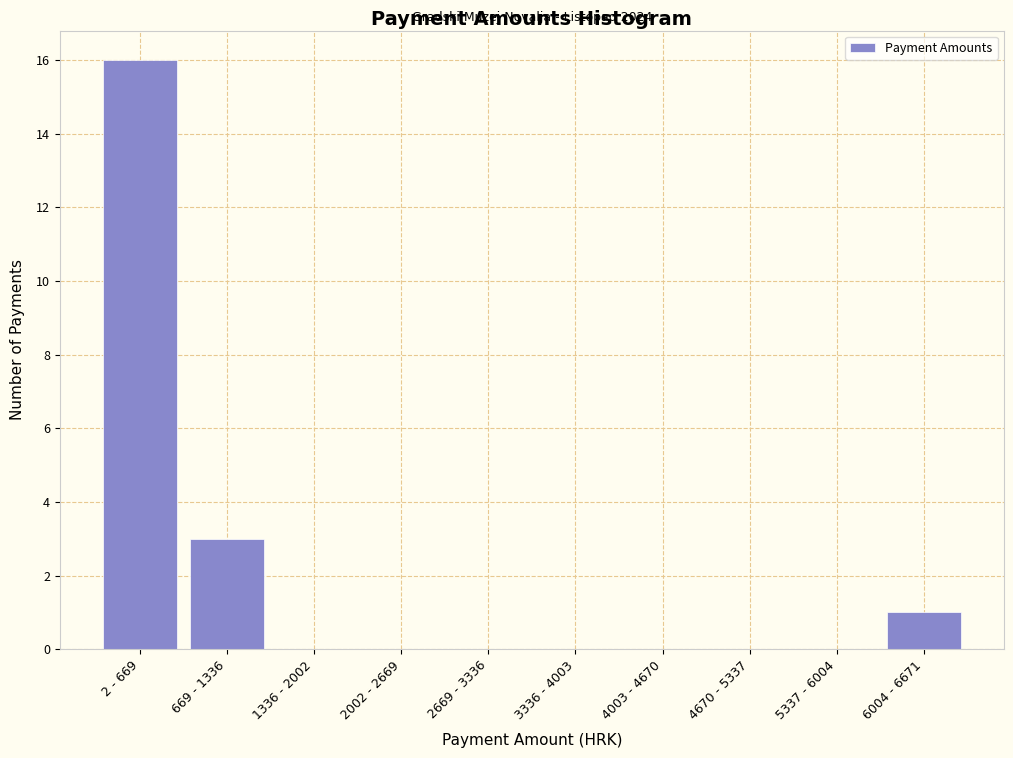

Reading left to right, list all the values displayed in this chart.

2 - 669=16	669 - 1336=3	1336 - 2002=0	2002 - 2669=0	2669 - 3336=0	3336 - 4003=0	4003 - 4670=0	4670 - 5337=0	5337 - 6004=0	6004 - 6671=1